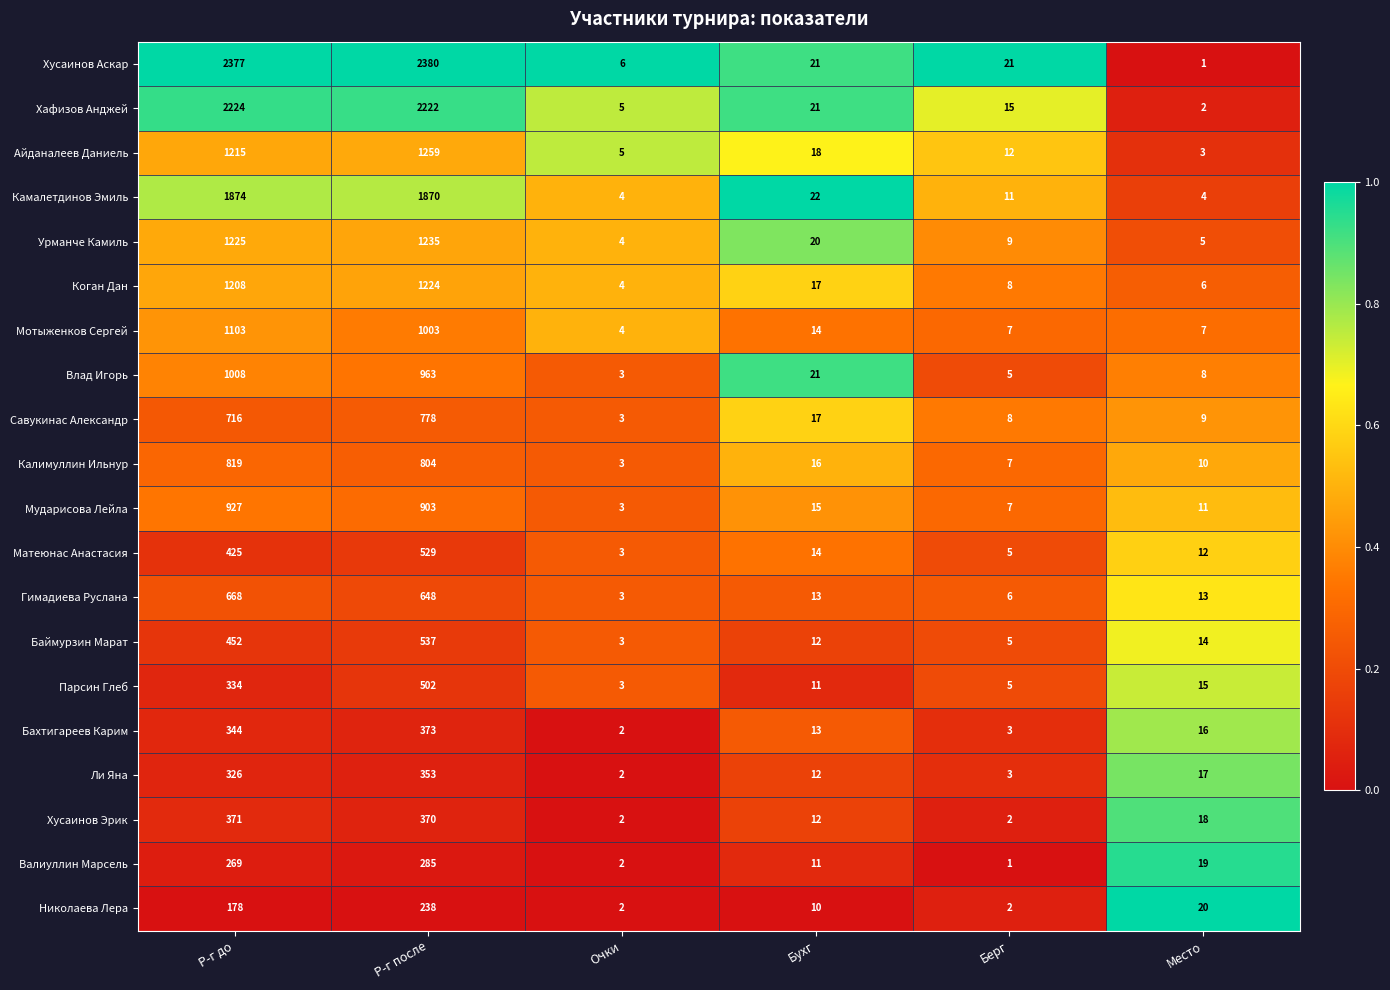

True or false: Камалетдинов Эмиль has a value of 4 at Место.

True